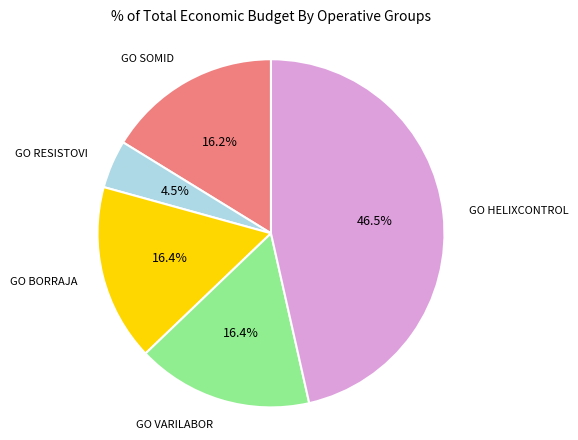

Does any single category account for the majority?

No